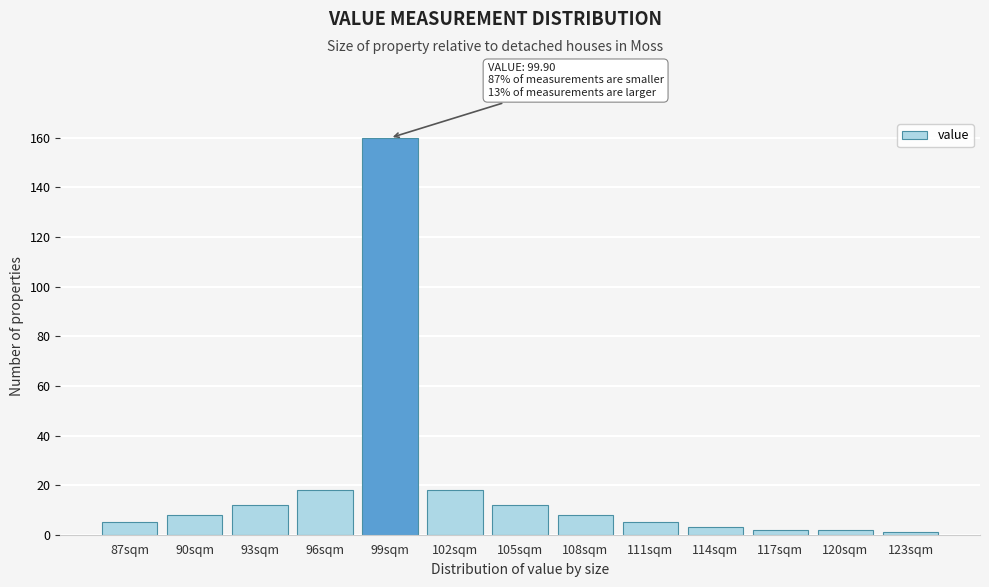

Reading right to left, extract all data points from this chart.

1	2	2	3	5	8	12	18	160	18	12	8	5